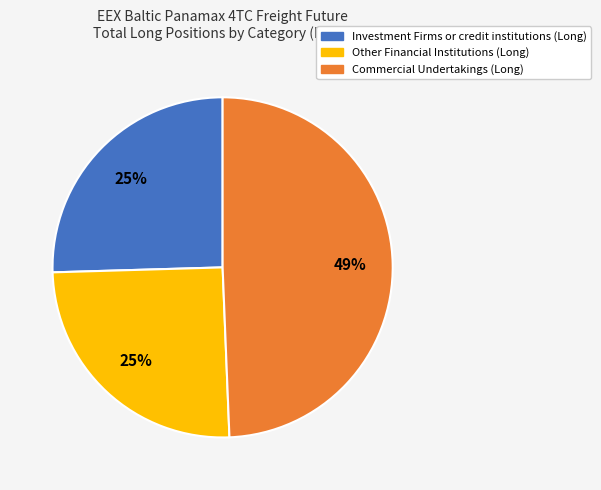

The Other Financial Institutions (Long) slice represents 39% of the pie. True or false?

False